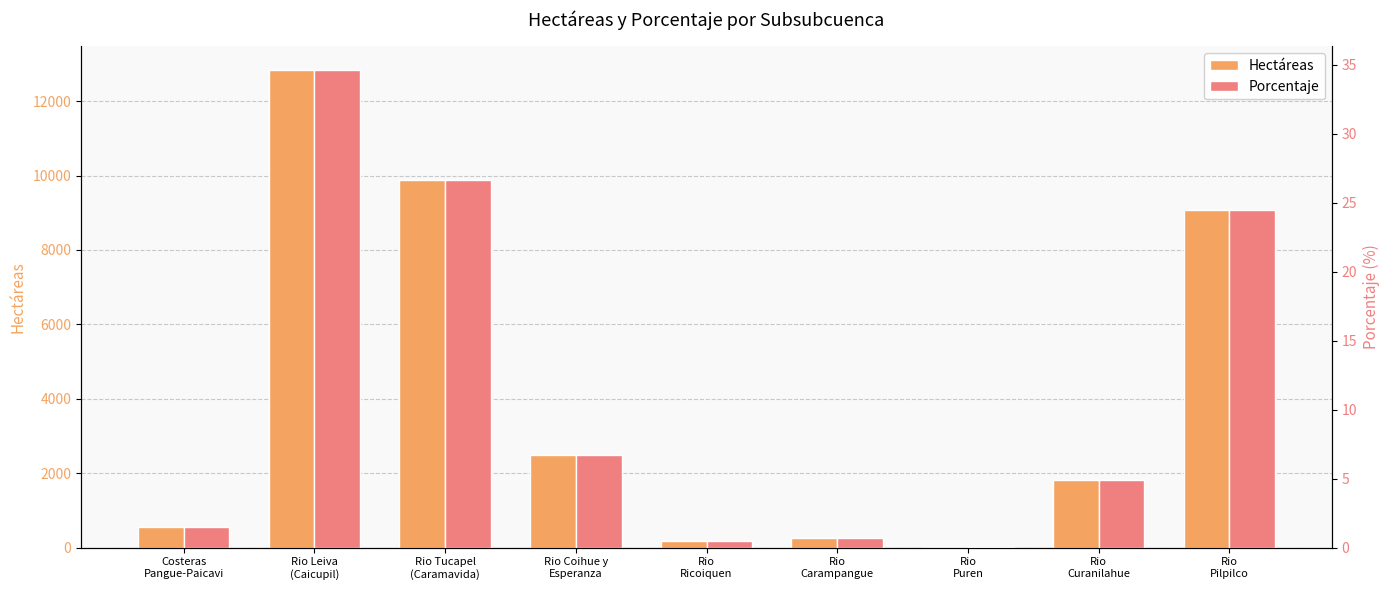

What is the value of the Hectáreas bar at the 4th from the left?

2492.1